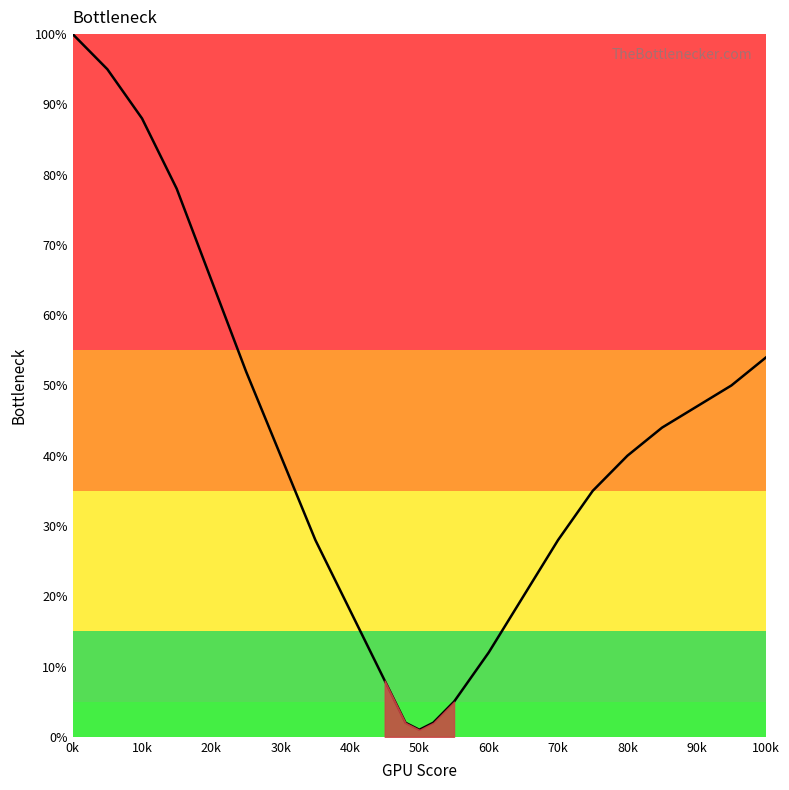

What is the maximum value shown in the chart?

100